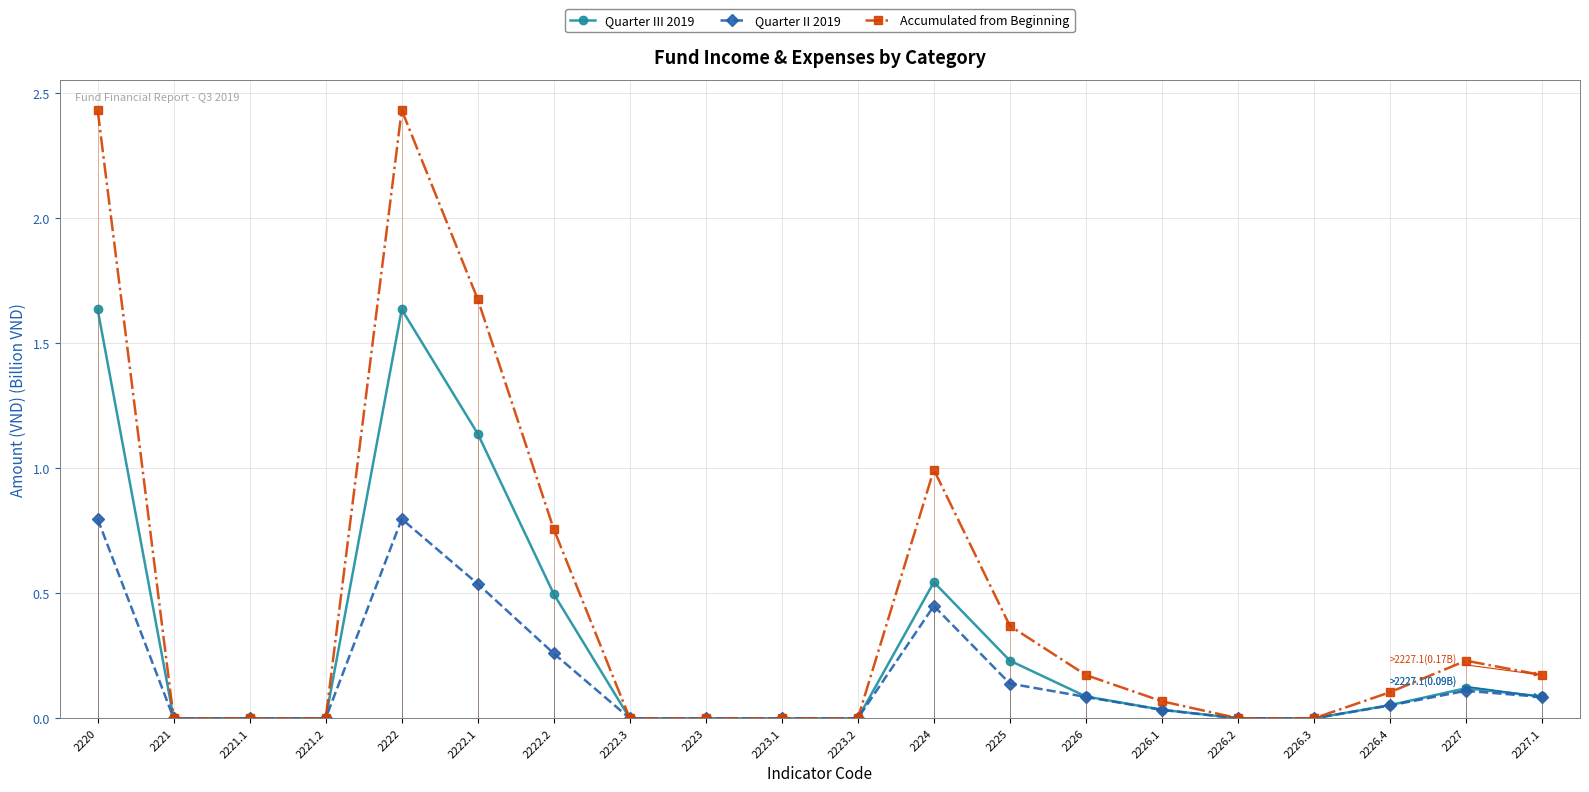

Reading right to left, what are all the values shown in this chart?

Quarter III 2019: 2227.1=0.1	2227=0.1	2226.4=0.1	2226.3=0.0	2226.2=0.0	2226.1=0.0	2226=0.1	2225=0.2	2224=0.5	2223.2=0.0	2223.1=0.0	2223=0.0	2222.3=0.0	2222.2=0.5	2222.1=1.1	2222=1.6	2221.2=0.0	2221.1=0.0	2221=0.0	2220=1.6
Quarter II 2019: 2227.1=0.1	2227=0.1	2226.4=0.1	2226.3=0.0	2226.2=0.0	2226.1=0.0	2226=0.1	2225=0.1	2224=0.4	2223.2=0.0	2223.1=0.0	2223=0.0	2222.3=0.0	2222.2=0.3	2222.1=0.5	2222=0.8	2221.2=0.0	2221.1=0.0	2221=0.0	2220=0.8
Accumulated from Beginning: 2227.1=0.2	2227=0.2	2226.4=0.1	2226.3=0.0	2226.2=0.0	2226.1=0.1	2226=0.2	2225=0.4	2224=1.0	2223.2=0.0	2223.1=0.0	2223=0.0	2222.3=0.0	2222.2=0.8	2222.1=1.7	2222=2.4	2221.2=0.0	2221.1=0.0	2221=0.0	2220=2.4